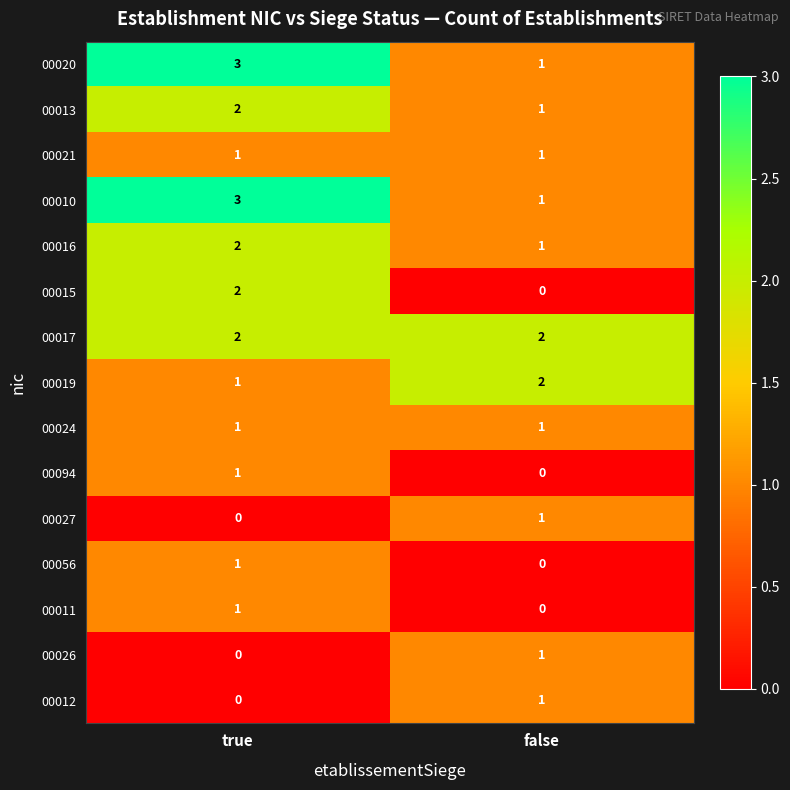

List the labels in order of 00015 value, largest first.

true, false